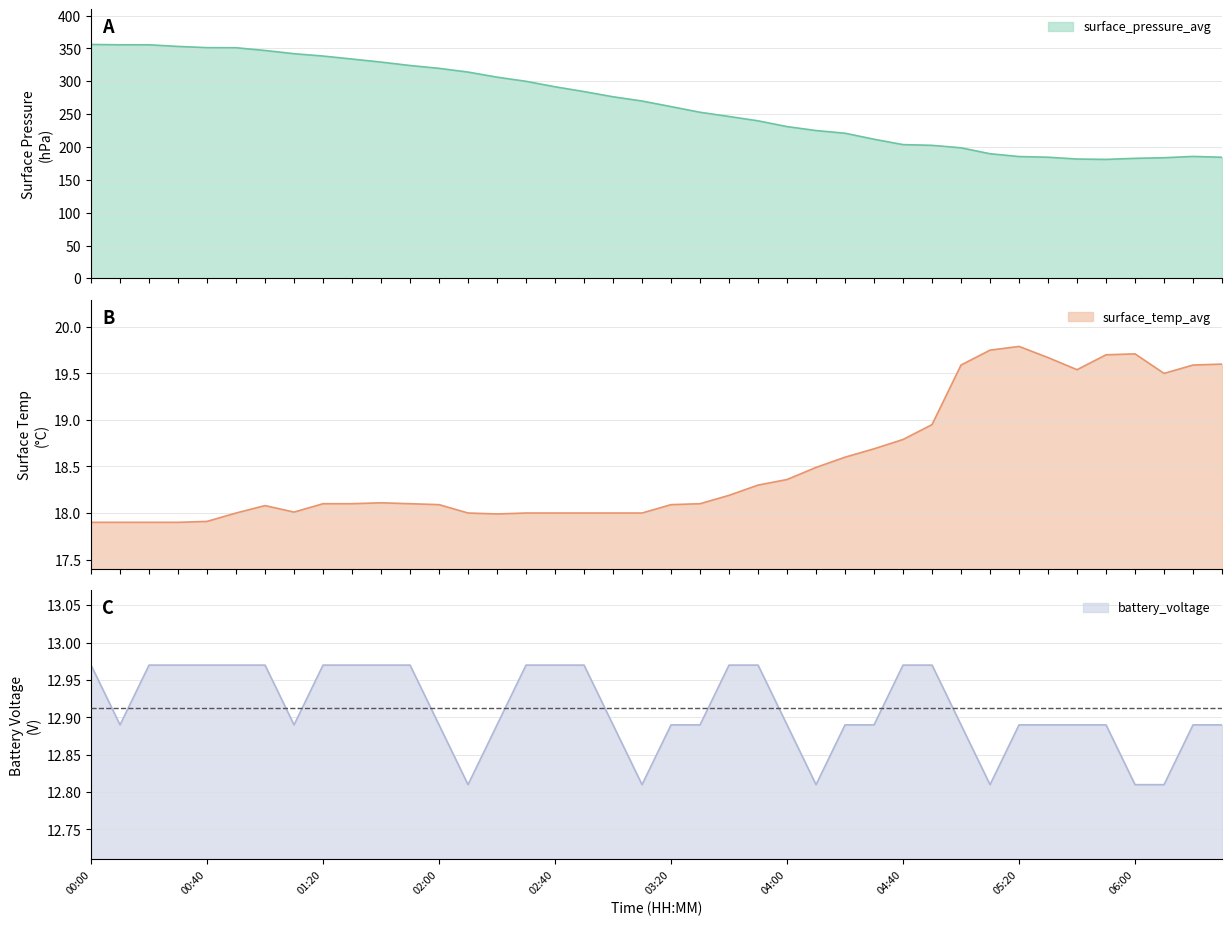

Is it true that battery_voltage equals 8.3 at 31?

False